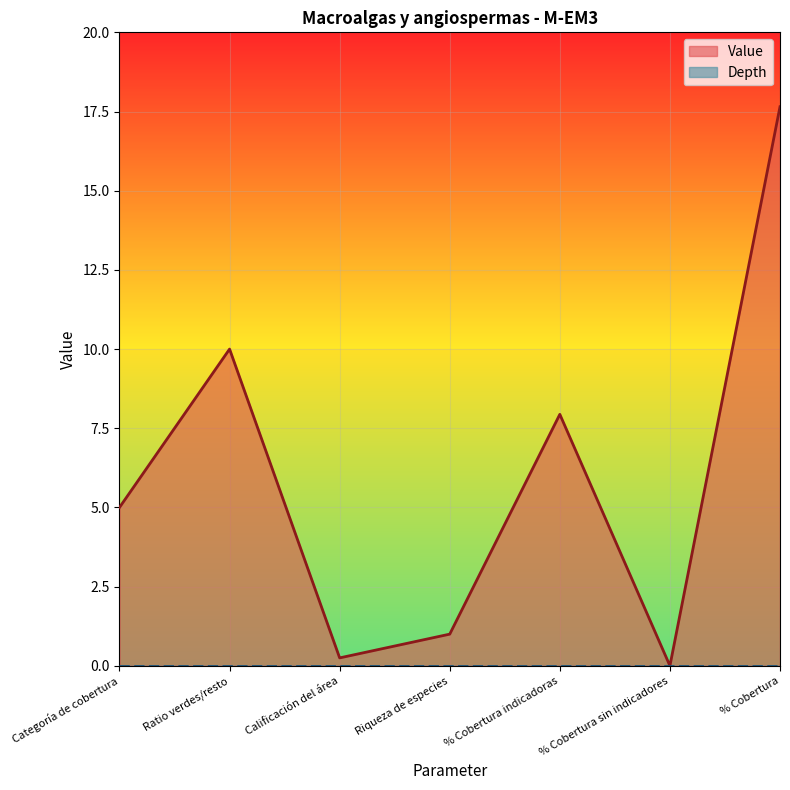

Does the chart display data point markers on the line(s)?

No